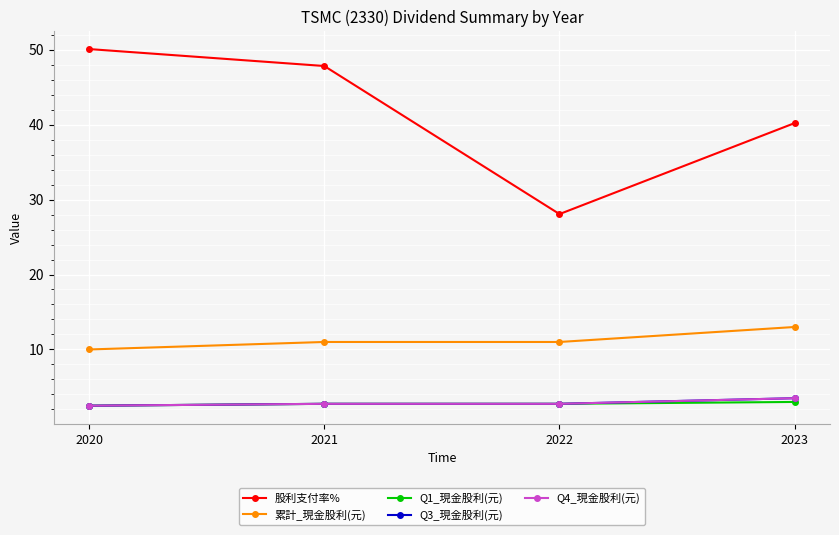

Count the 累計_現金股利(元) values in the range 10 to 12.

3